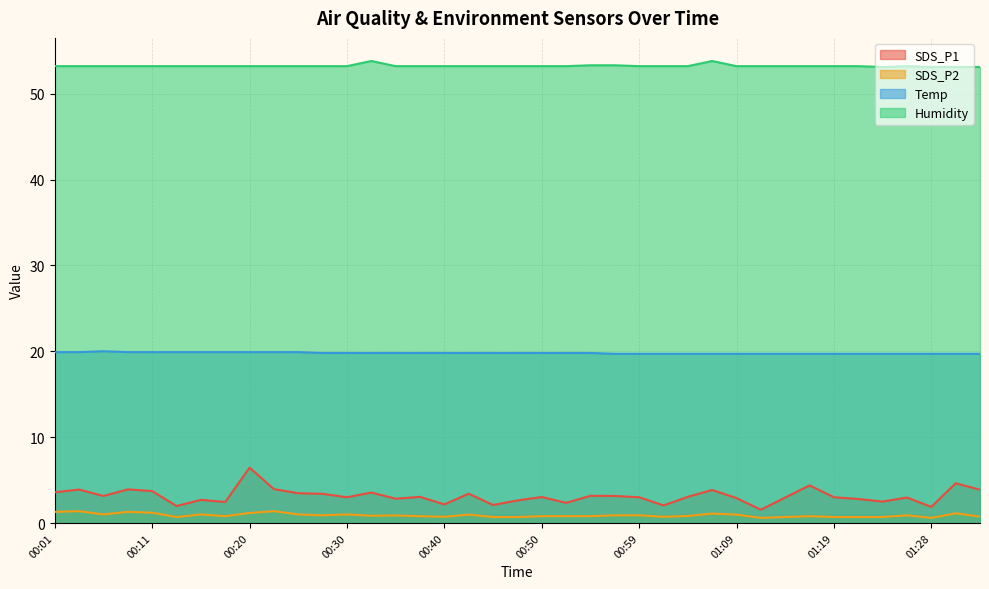

Between 00:01 and 01:31, which is larger?

01:31